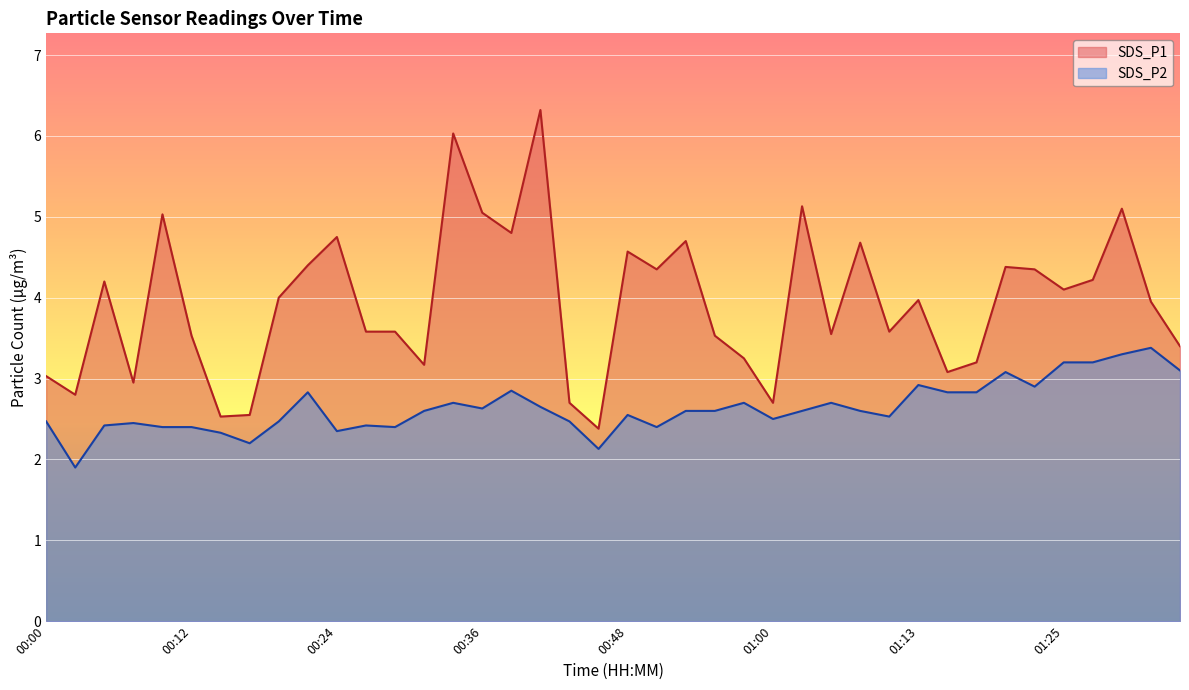

Read the SDS_P1 value at 00:43.

2.7